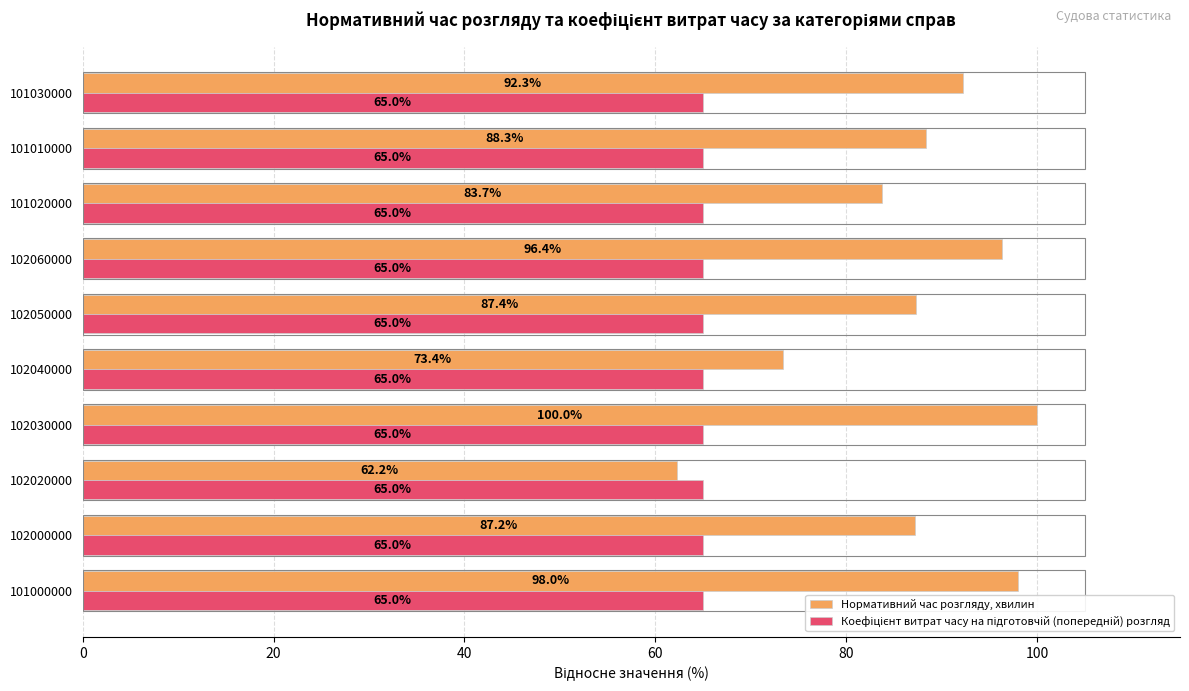

Which series has the largest total across all categories?

Нормативний час розгляду, хвилин